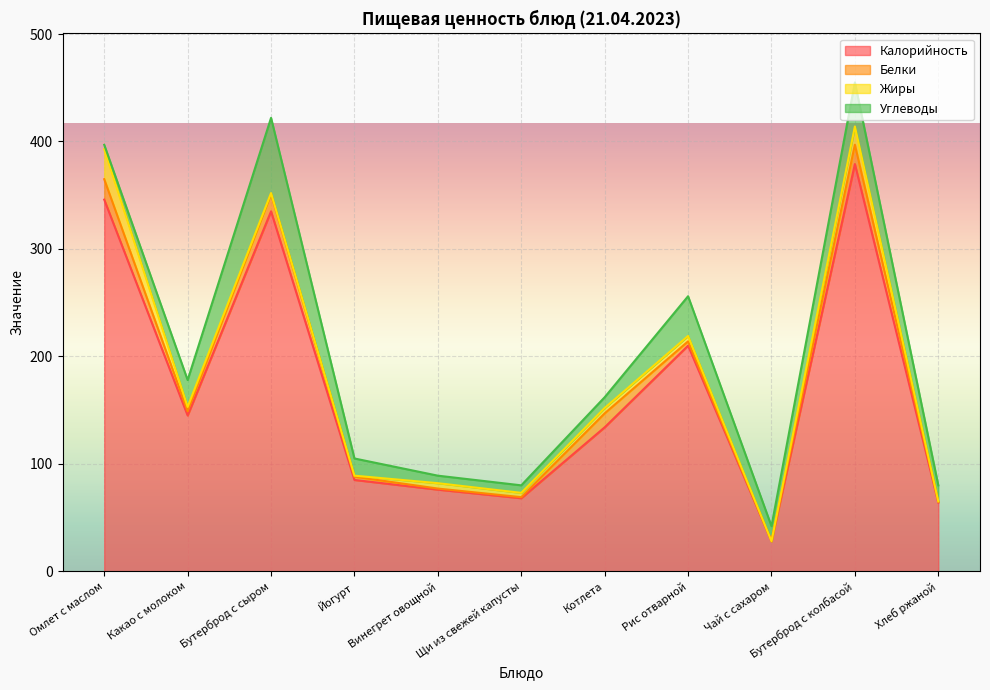

What is the label of the 6th point from the left?

Щи из свежей капусты